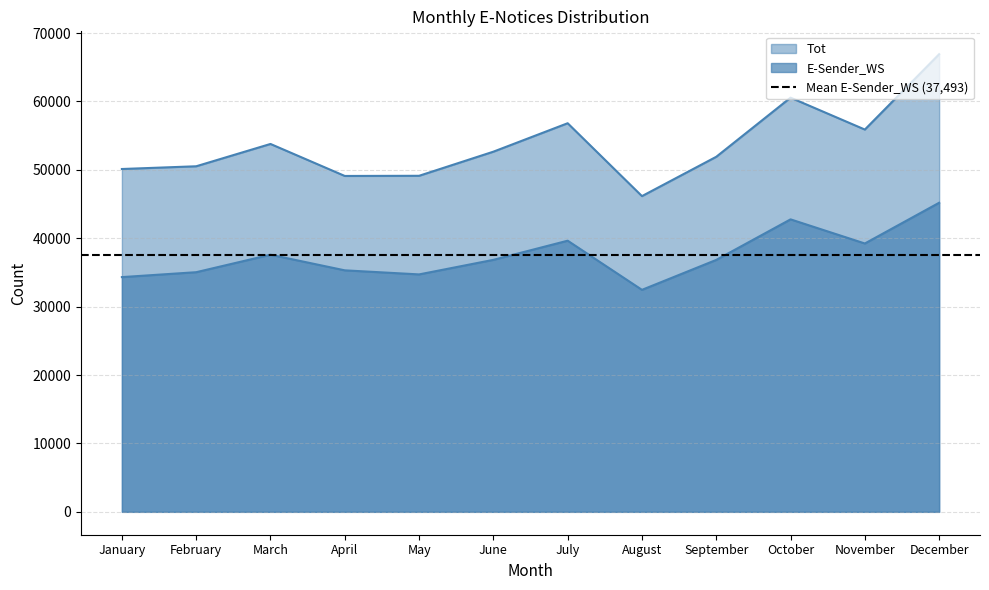

What is the maximum value shown in the chart?

66905